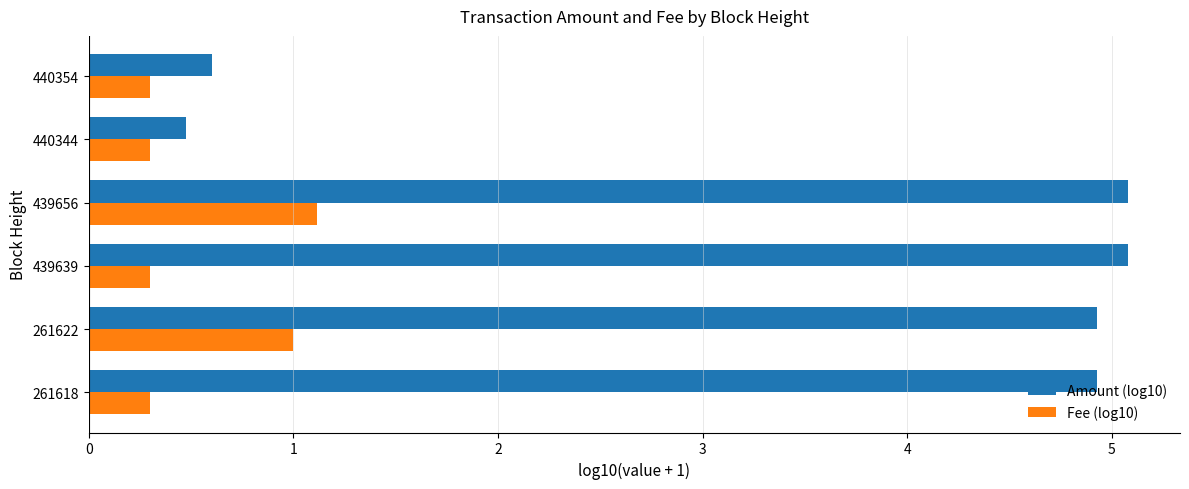

What is the highest value of the Fee (log10) series?

1.1